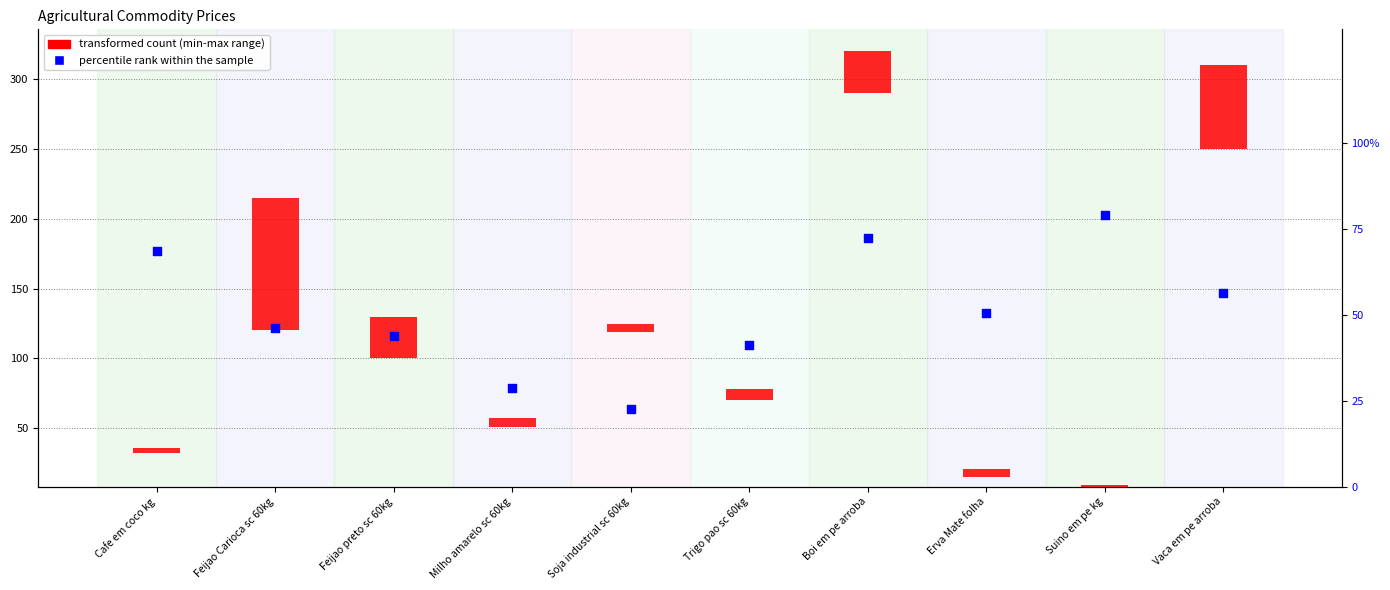

What is the change in value from Milho amarelo sc 60kg to Suino em pe kg?

+50.2